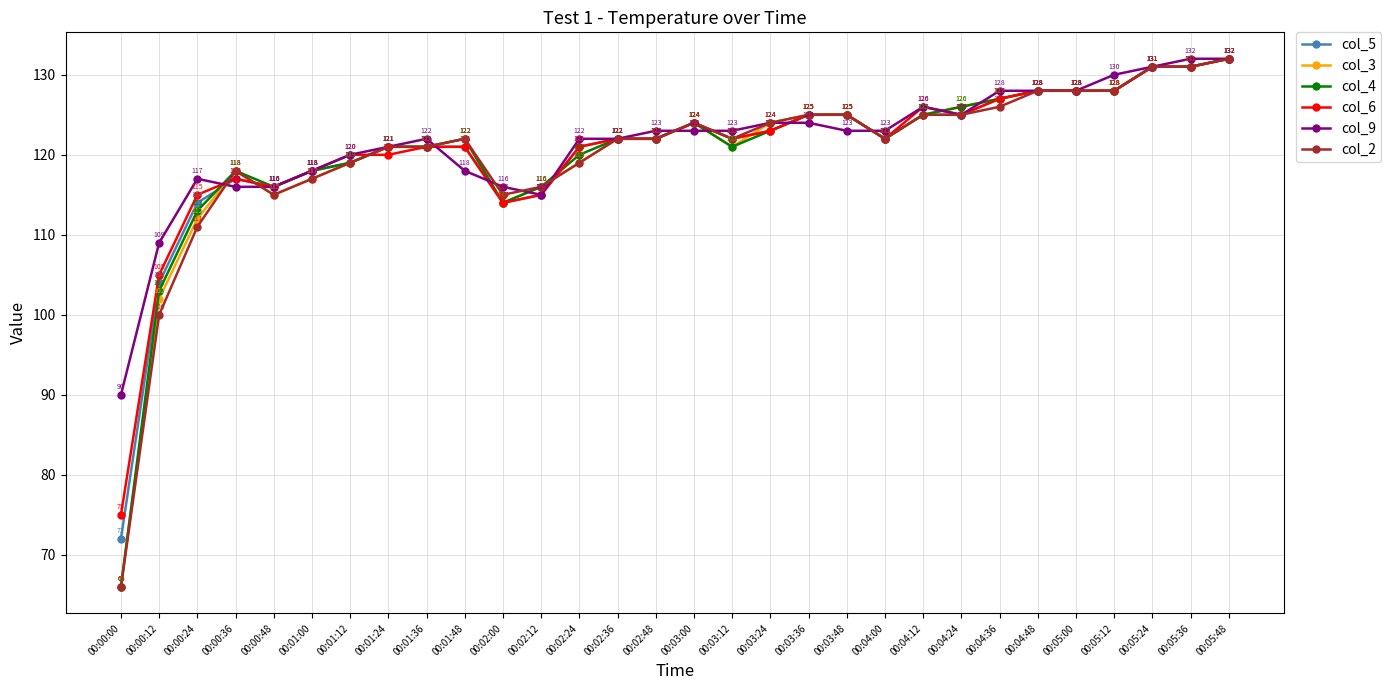

Is the value of col_9 at 00:00:00 greater than the value of col_3 at 00:04:36?

No